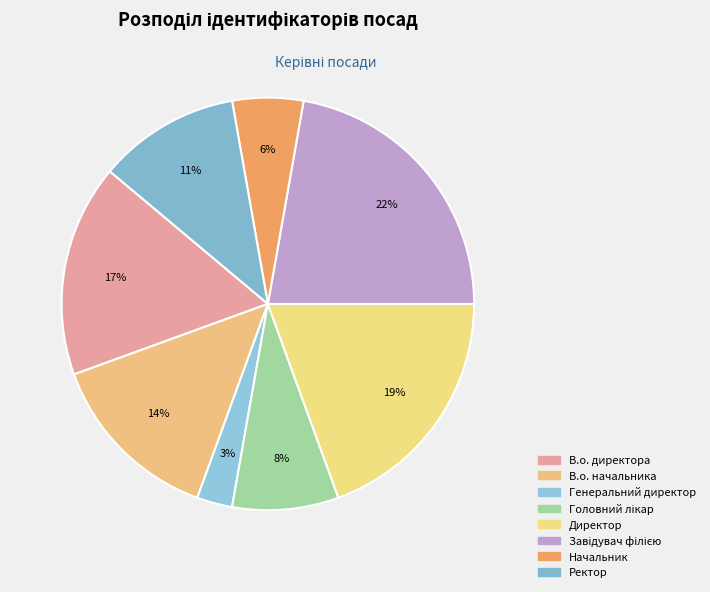

To the nearest percent, what is the difference between the largest and smallest slice percentages?

19%